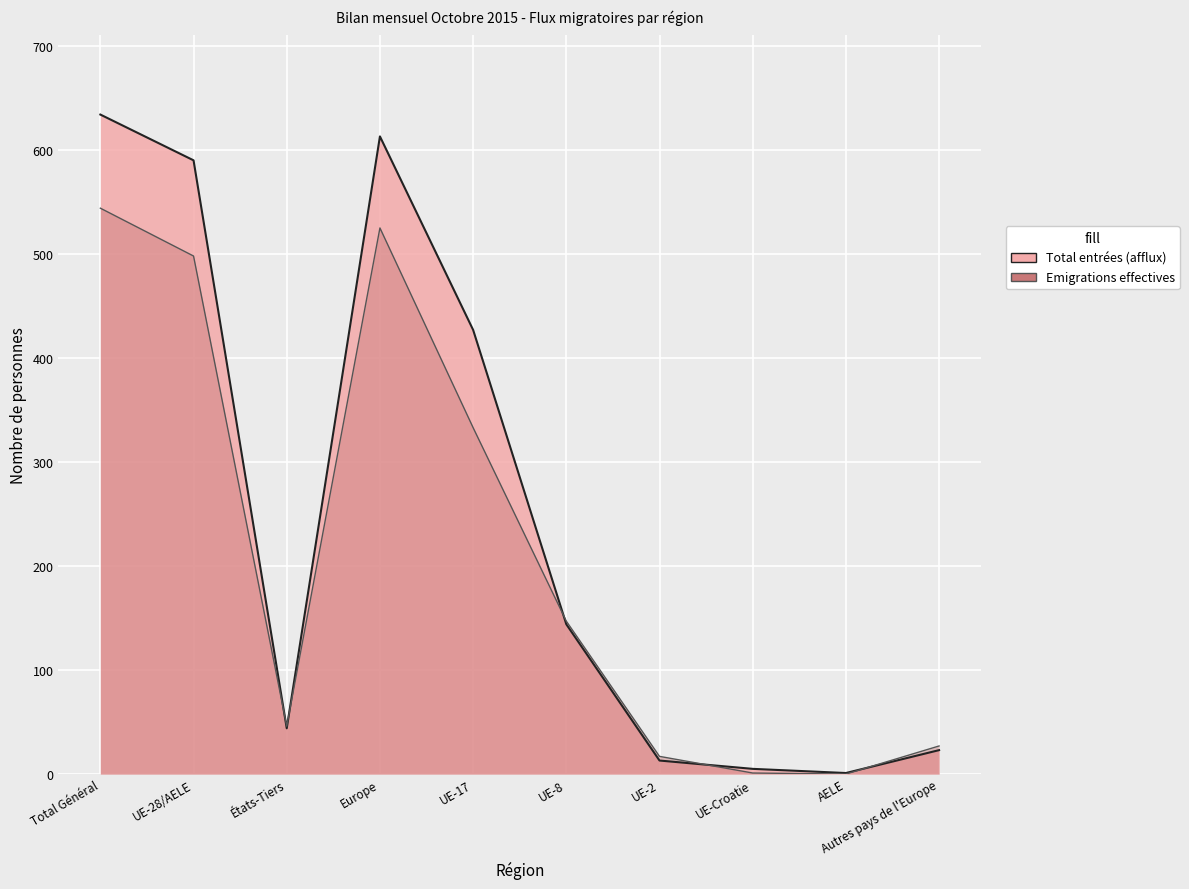

Where does the Emigrations effectives series first go above 27?

Total Général